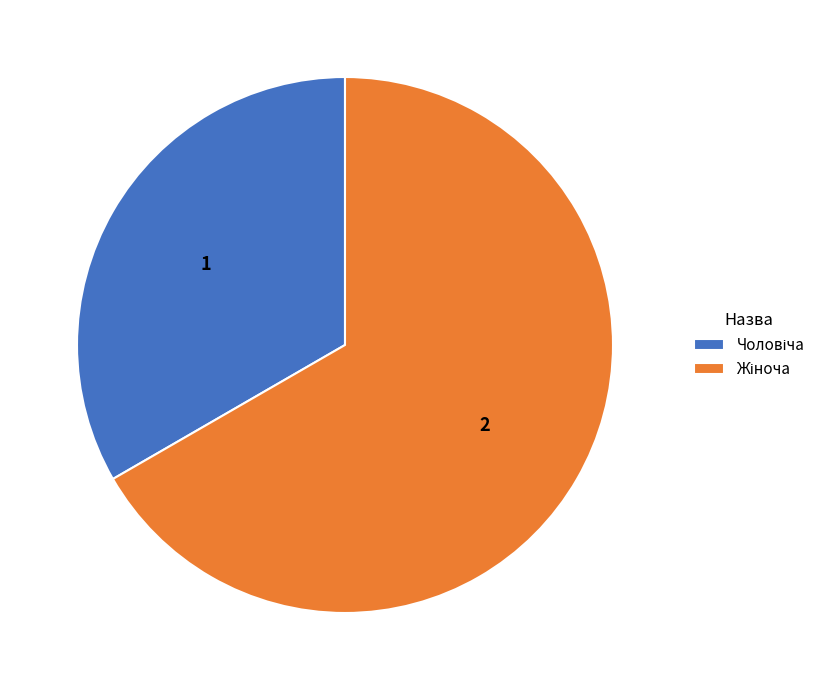

How many segments does this pie chart have?

2